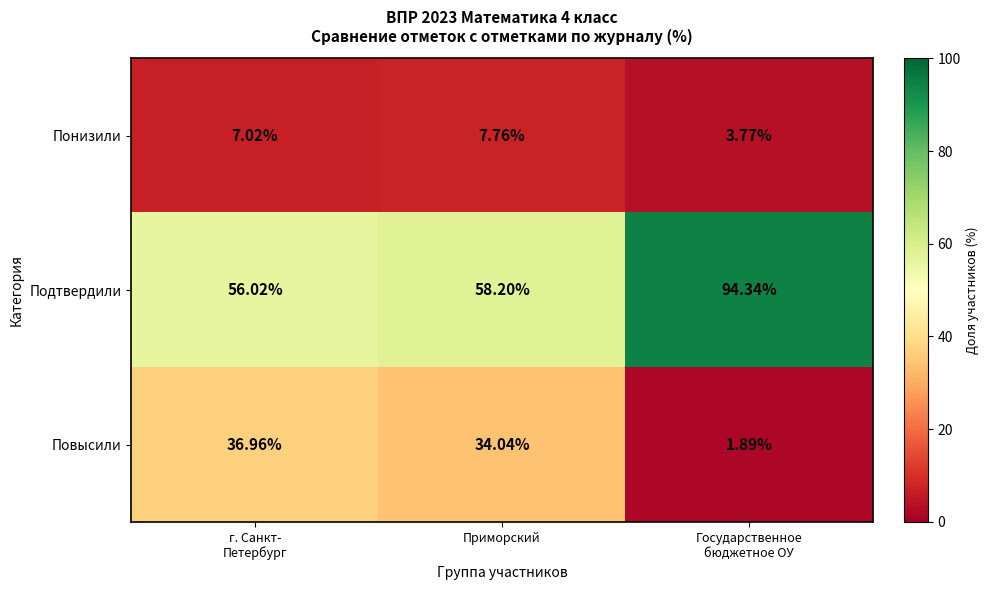

What is the total value across all series at г. Санкт-
Петербург?

100.0